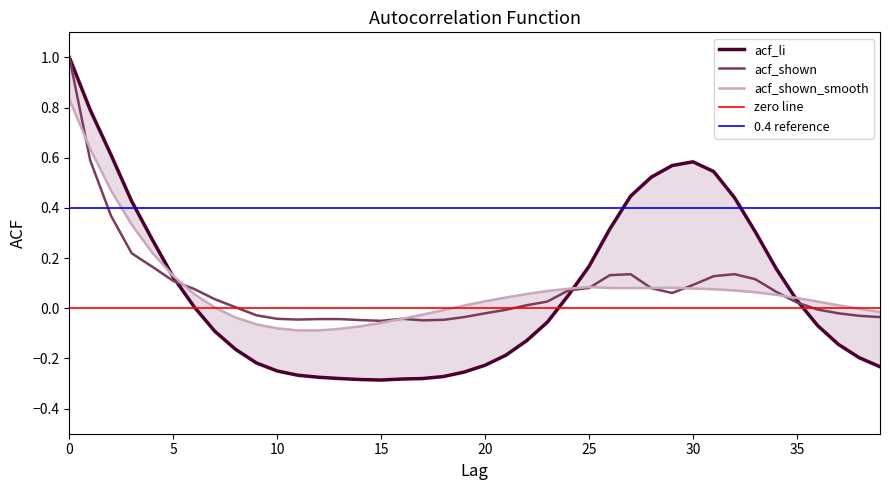

True or false: acf_li has more than 1 points higher than both neighbors.

False